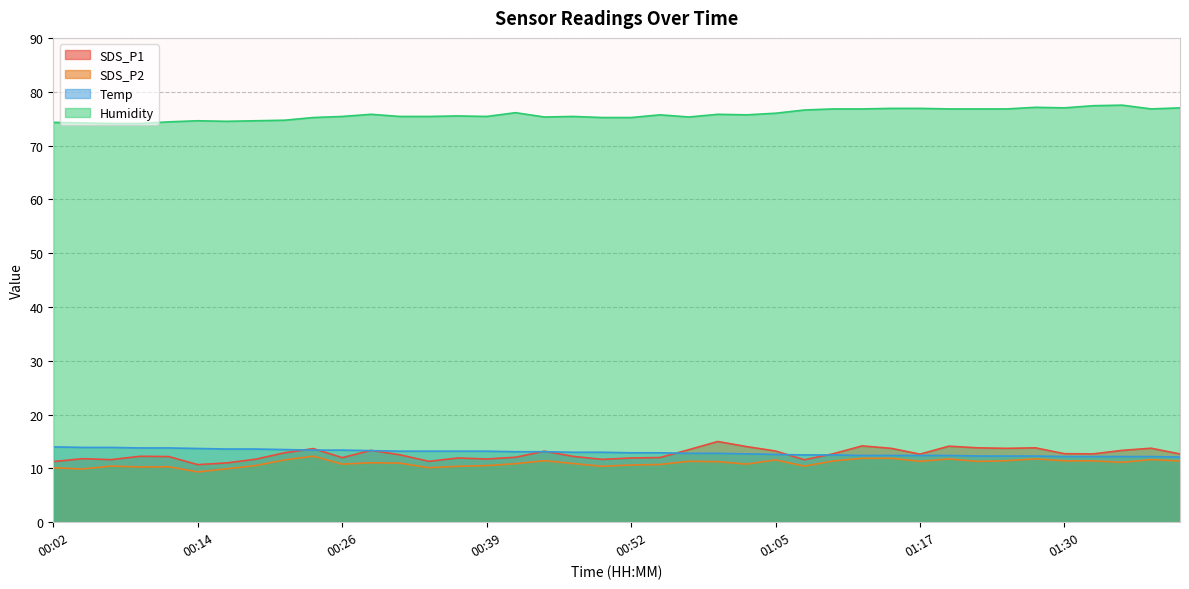

Which series has the largest range (max minus min)?

SDS_P1